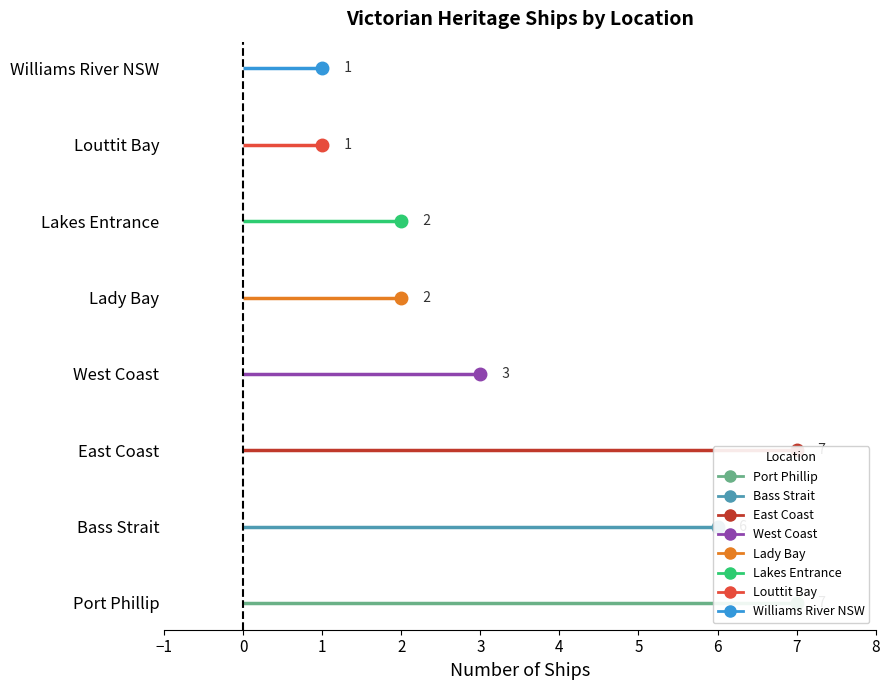

True or false: there are more than 1 points higher than both neighbors.

False